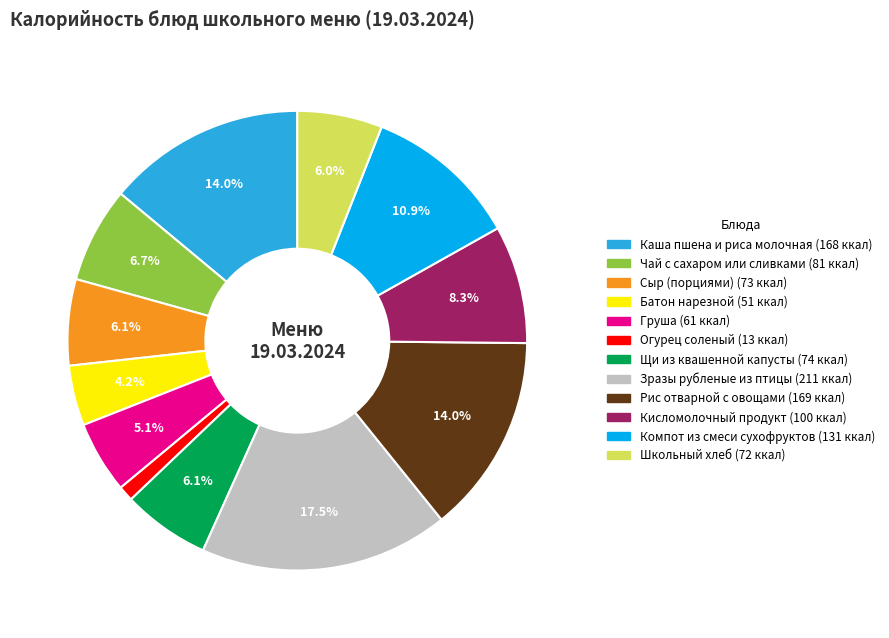

To the nearest percent, what is the difference between the Рис отварной с овощами and Щи из квашенной капусты slice percentages?

8%